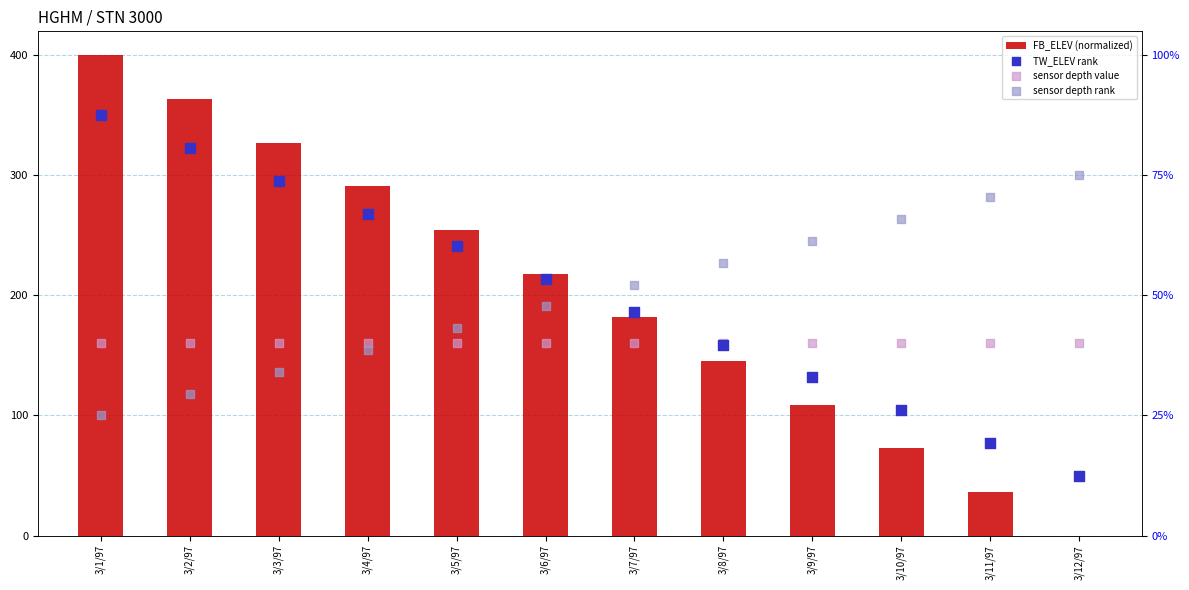

Is the value of sensor depth value at 3/8/97 greater than the value of sensor depth rank at 3/8/97?

No